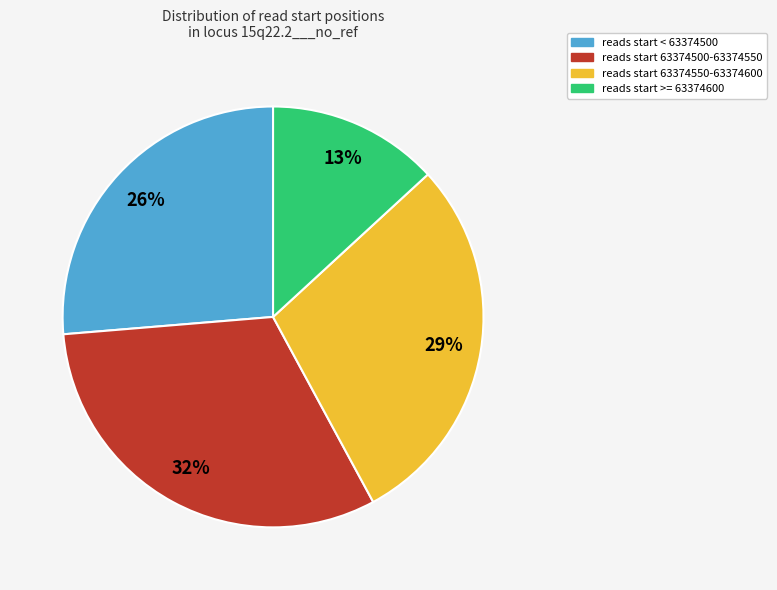

Is there a majority slice in this chart?

No